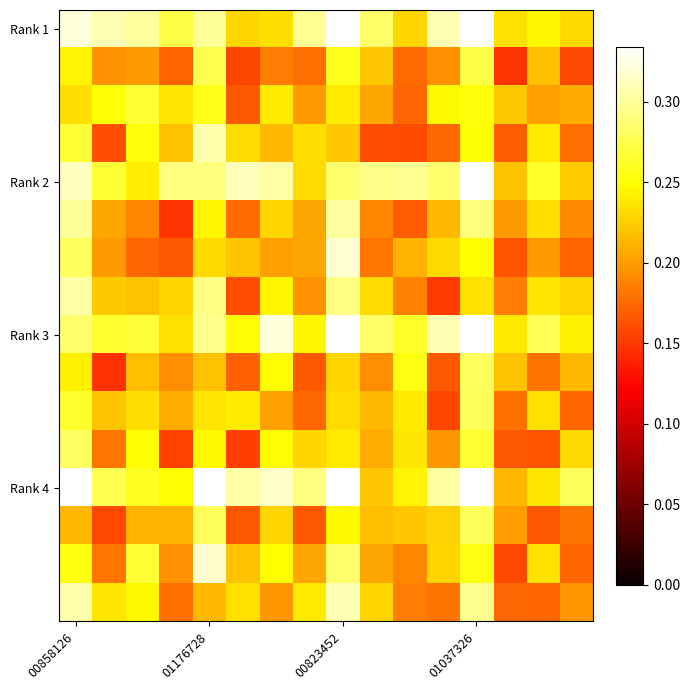

Count the number of categories in the chart.

16